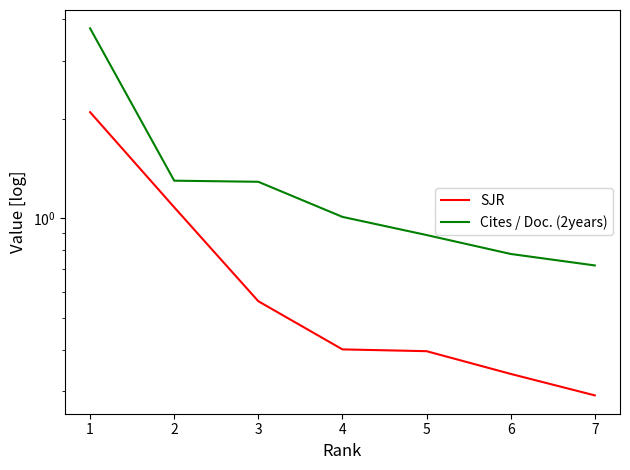

Reading left to right, list all the values displayed in this chart.

SJR: 2.1	1.1	0.6	0.4	0.4	0.3	0.3
Cites / Doc. (2years): 3.8	1.3	1.3	1.0	0.9	0.8	0.7